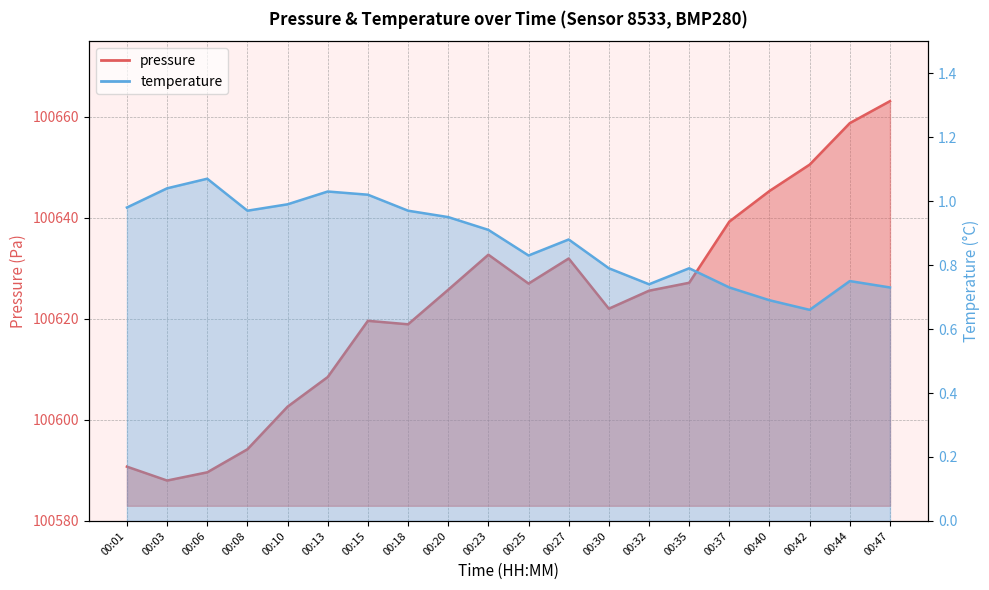

Between 00:32 and 00:40, which series saw the biggest shift?

pressure